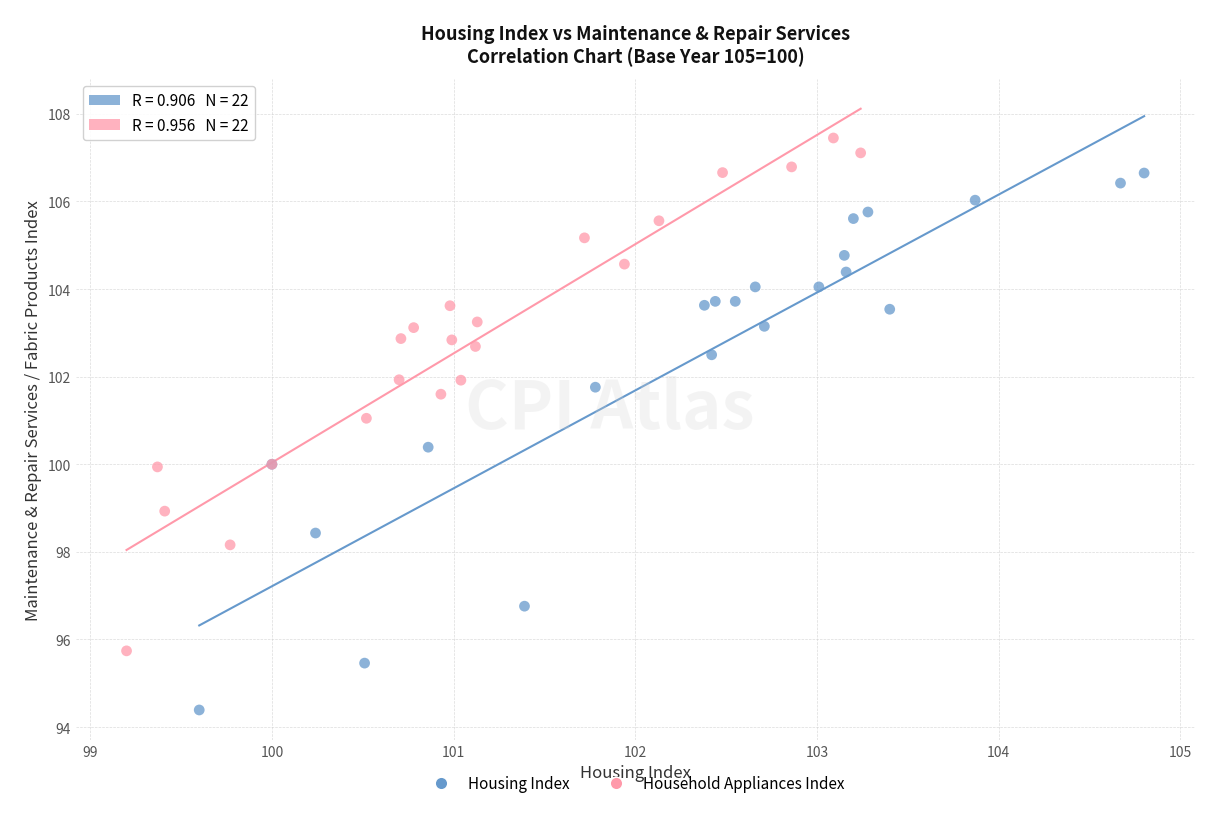

Which series reaches the minimum Y coordinate?

Housing Index